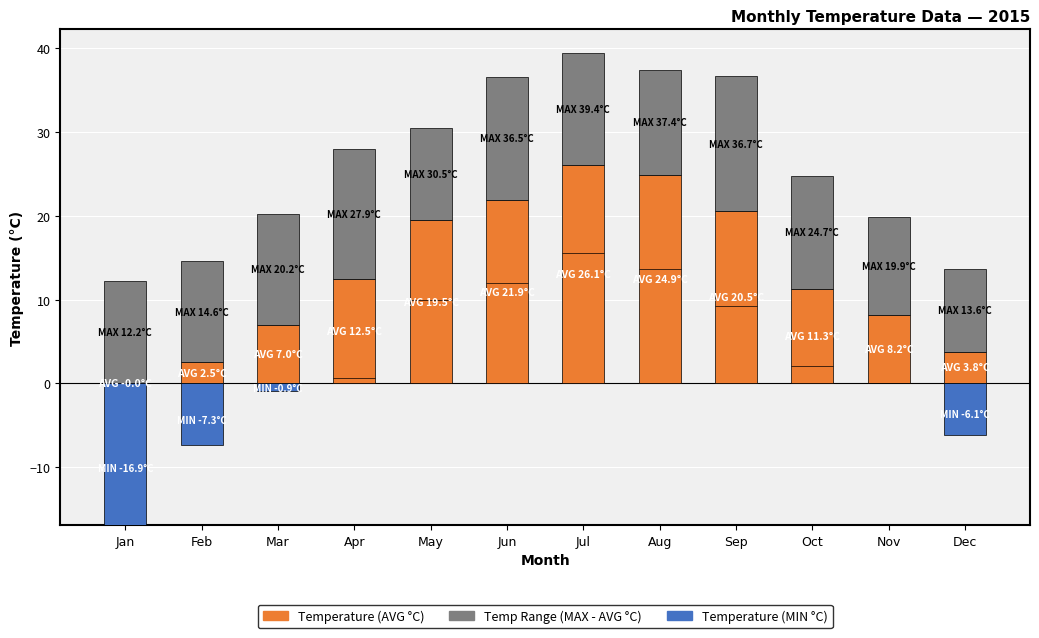

True or false: Temp Range (MAX - AVG °C) has a value of 15.4 at Apr.

True